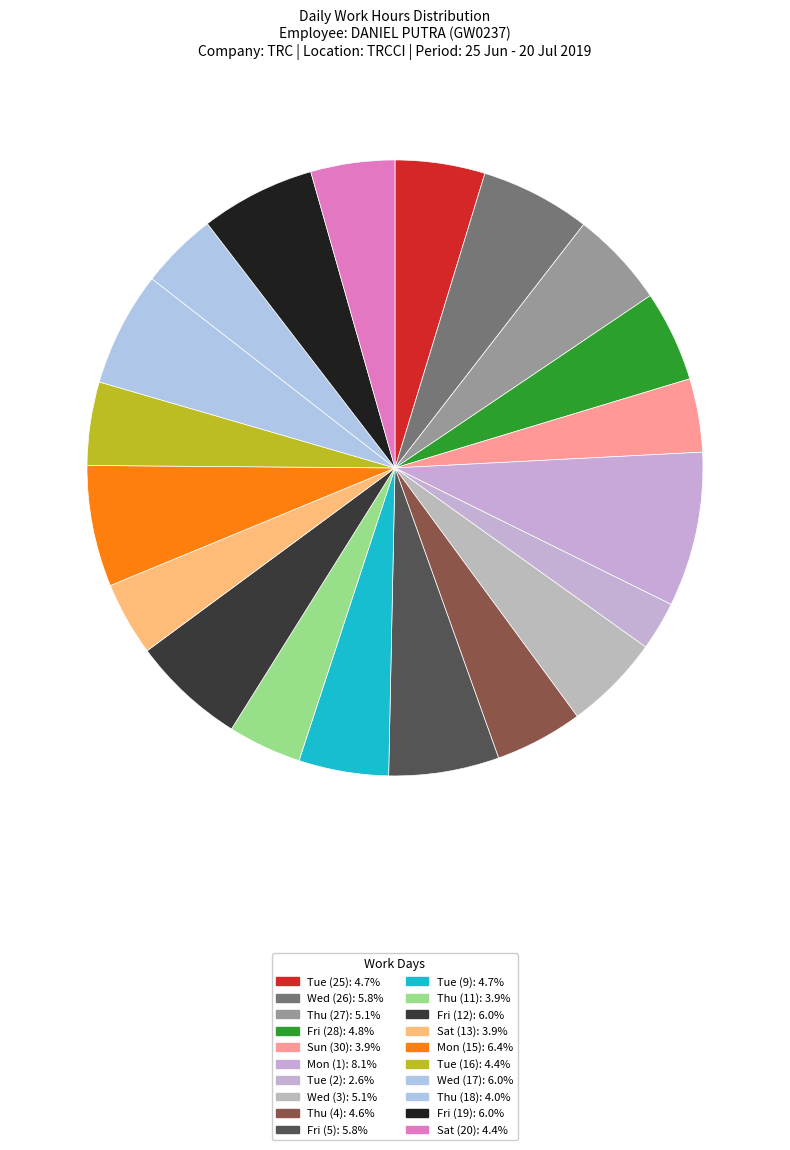

Is Mon (15) the majority of the pie?

No